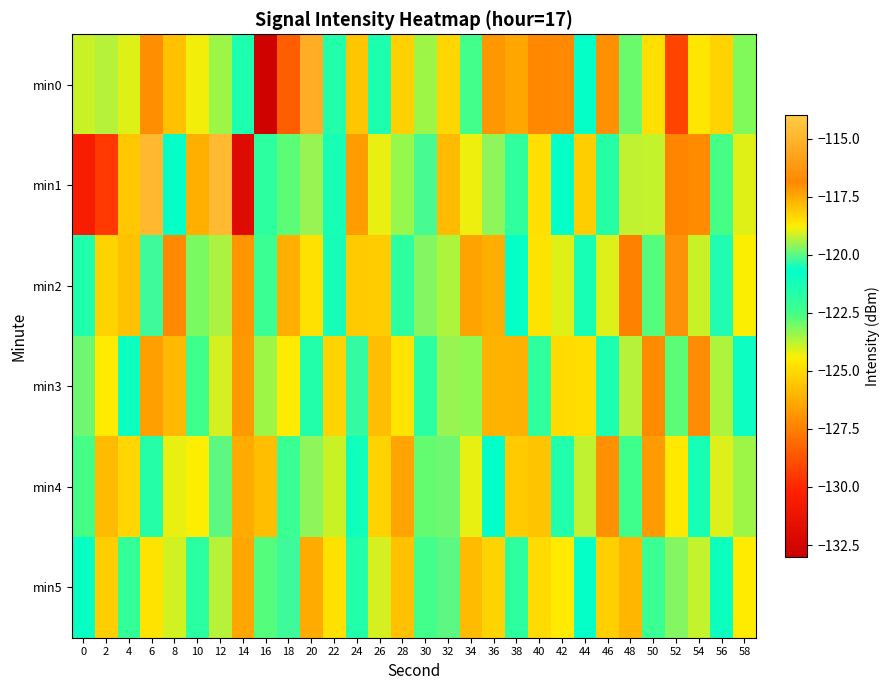

At 28, list the series in order from smallest to largest.

min4, min5, min0, min3, min1, min2